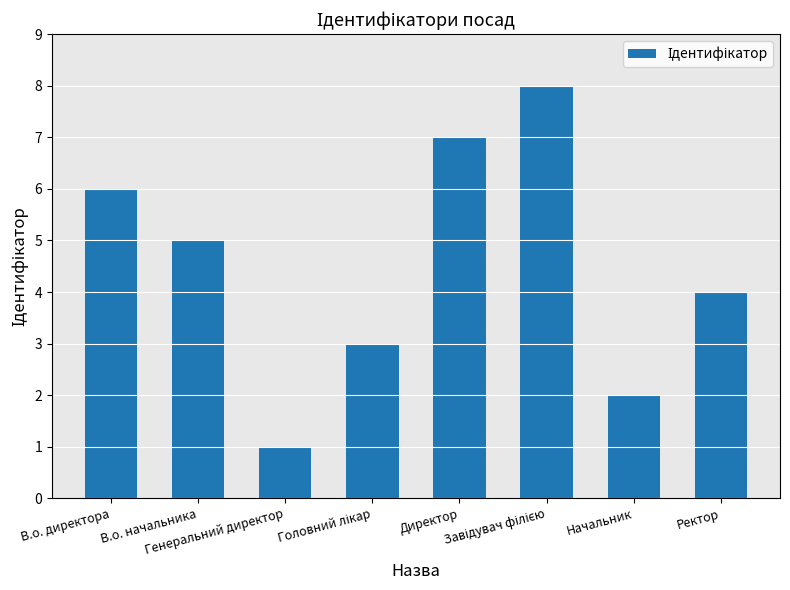

The value at Начальник is 1. True or false?

False